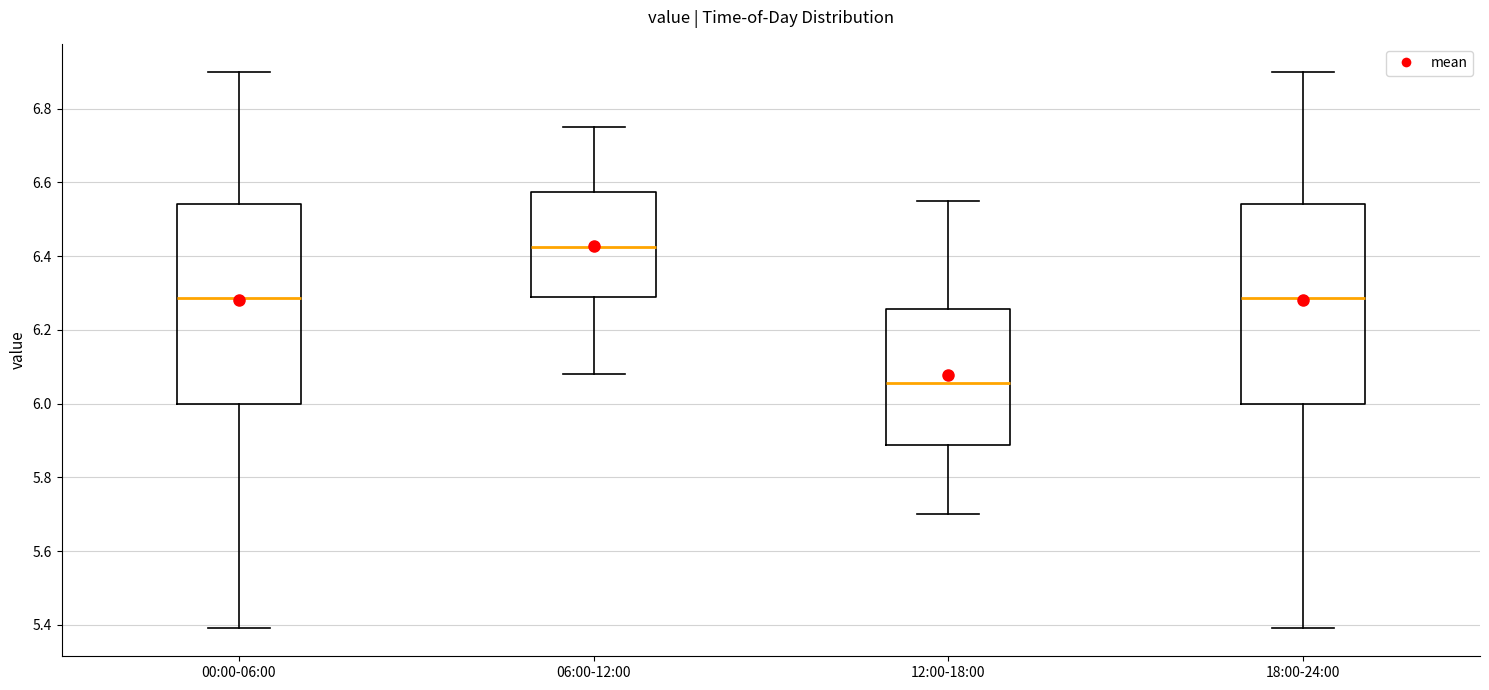

Where is the upper edge of the box for 00:00-06:00 on the y-axis? The values are not printed on the chart, so give them approximately, as read against the axis.

6.54